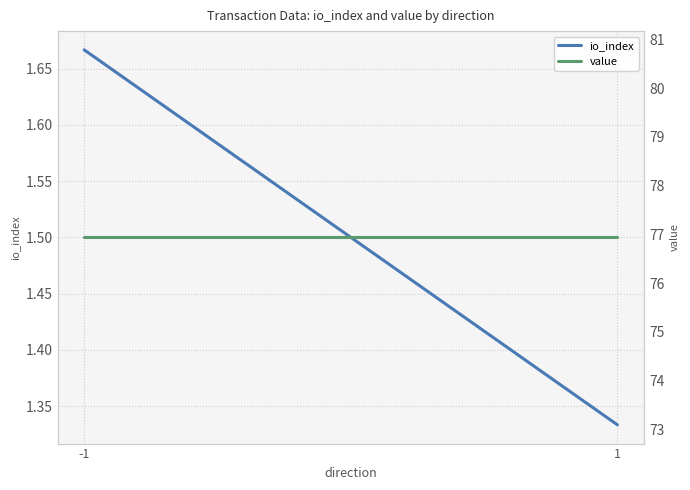

What are all the series names shown in the legend?

io_index, value